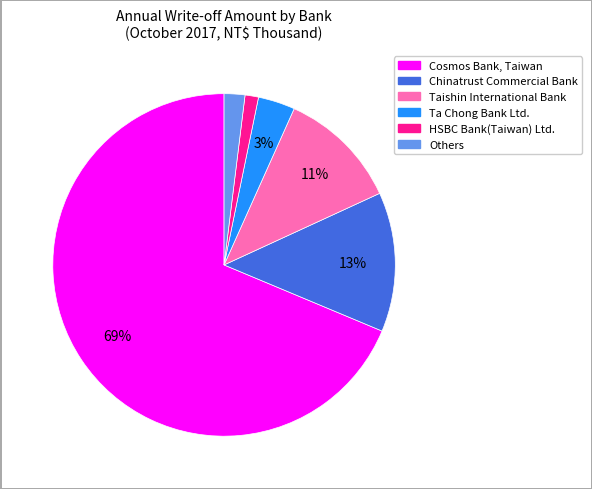

To the nearest percent, what is the average slice percentage?

17%